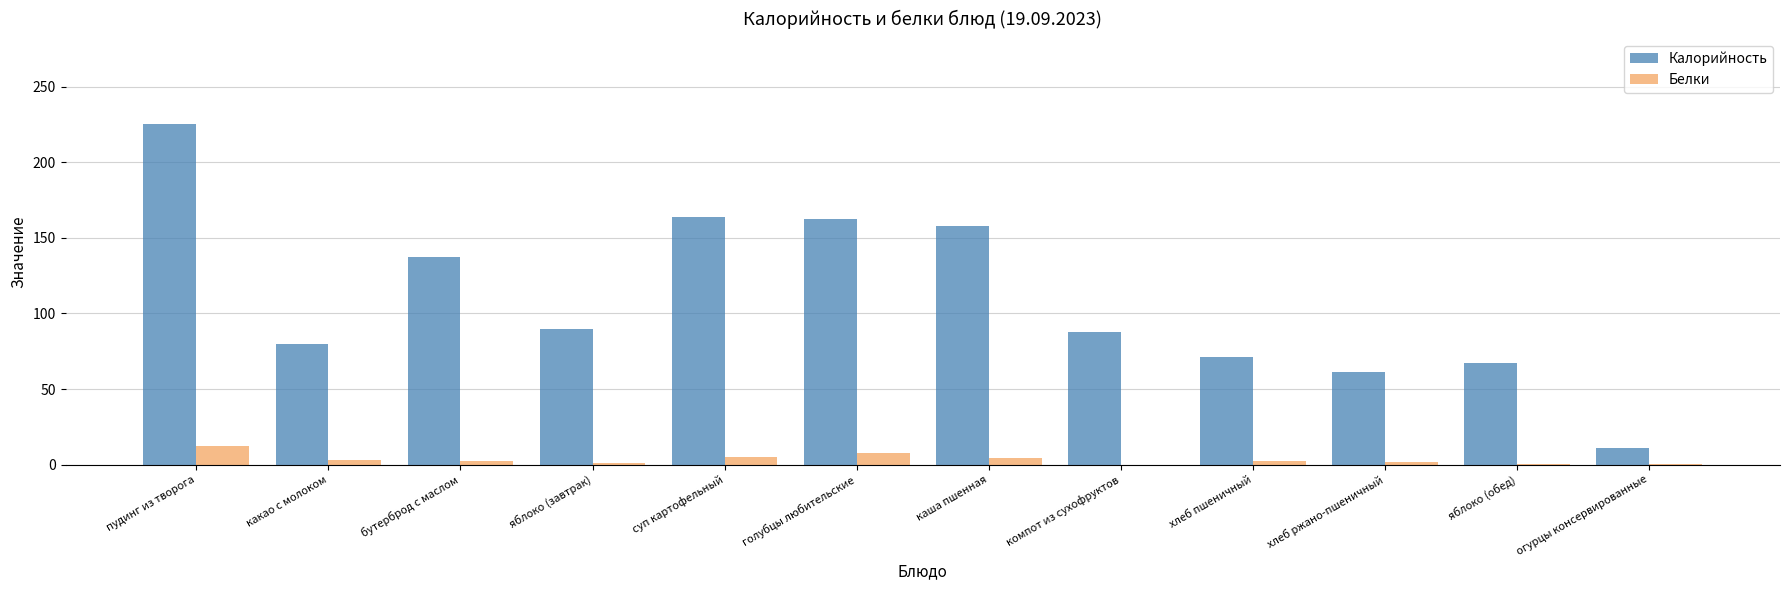

Which series has the largest total across all categories?

Калорийность